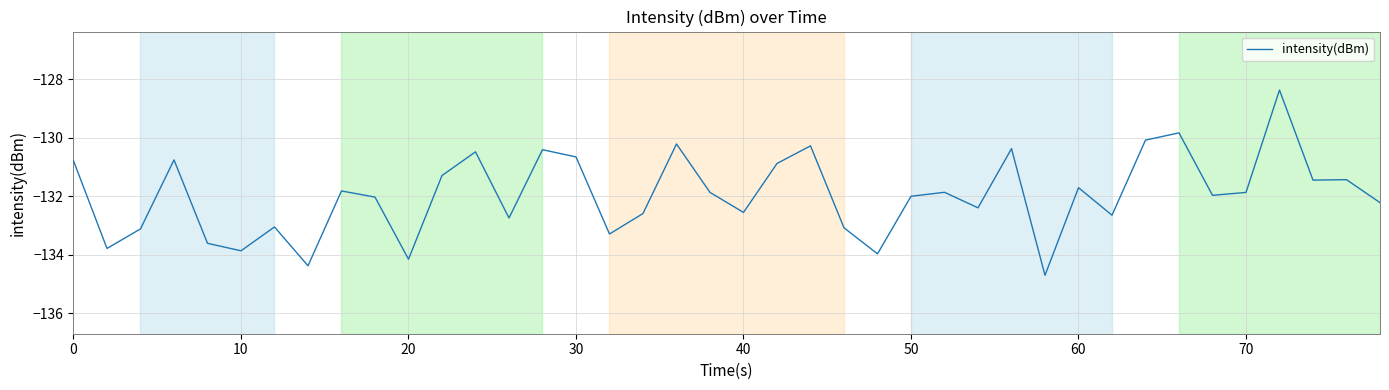

What is the difference between the maximum and minimum values?

6.3